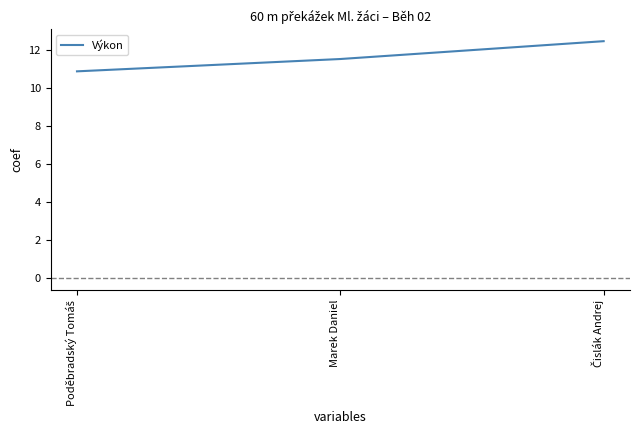

What is the difference between the maximum and minimum values?

1.6